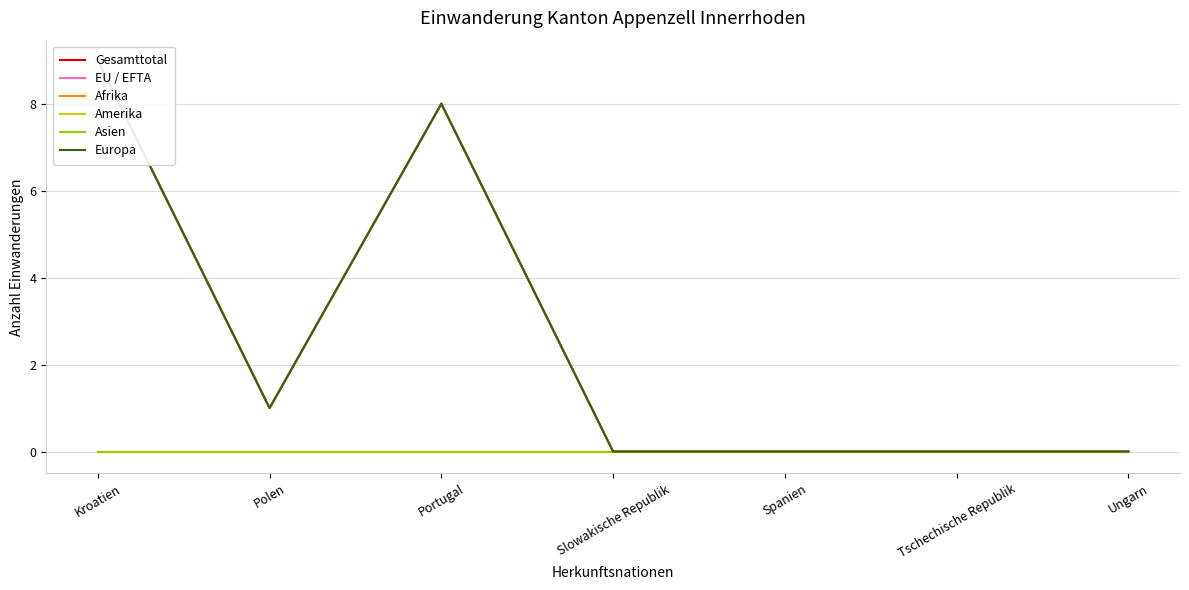

How many values in the EU / EFTA series exceed 0?

3